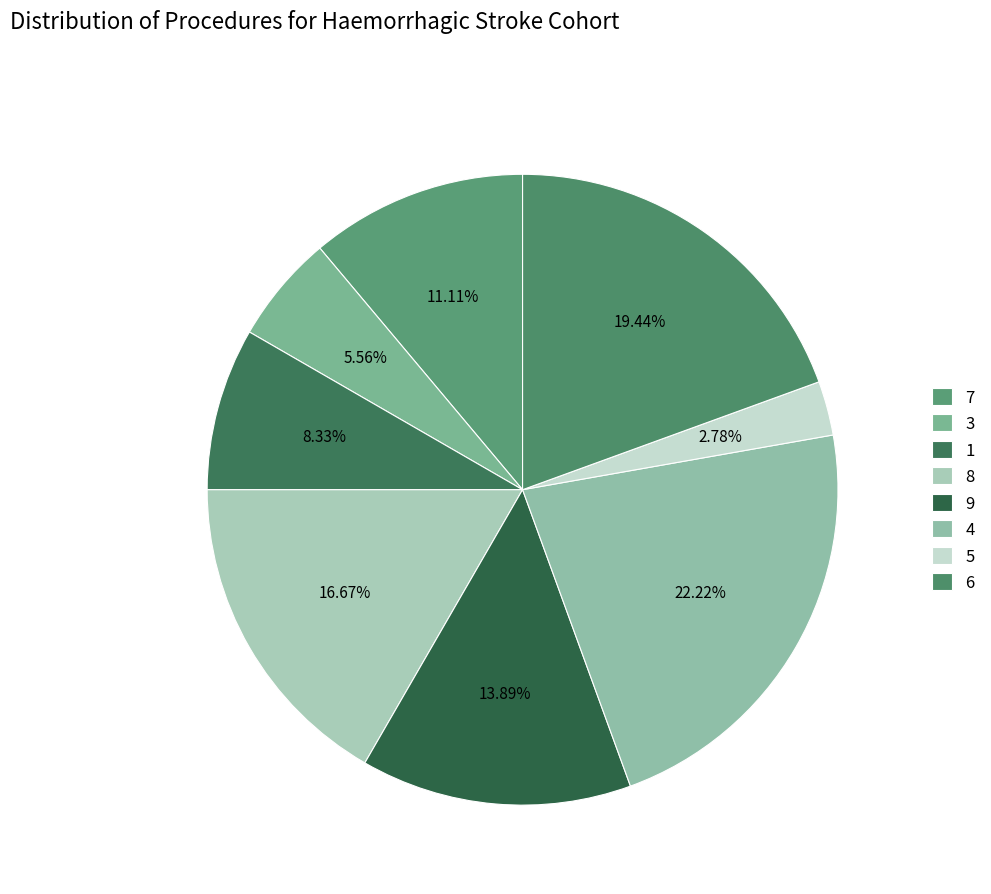

To the nearest percent, what percentage of the pie is 8?

17%